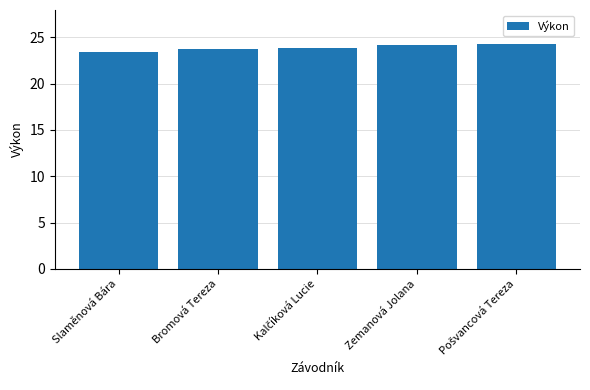

True or false: the data shows 24.1 at Zemanová Jolana.

True